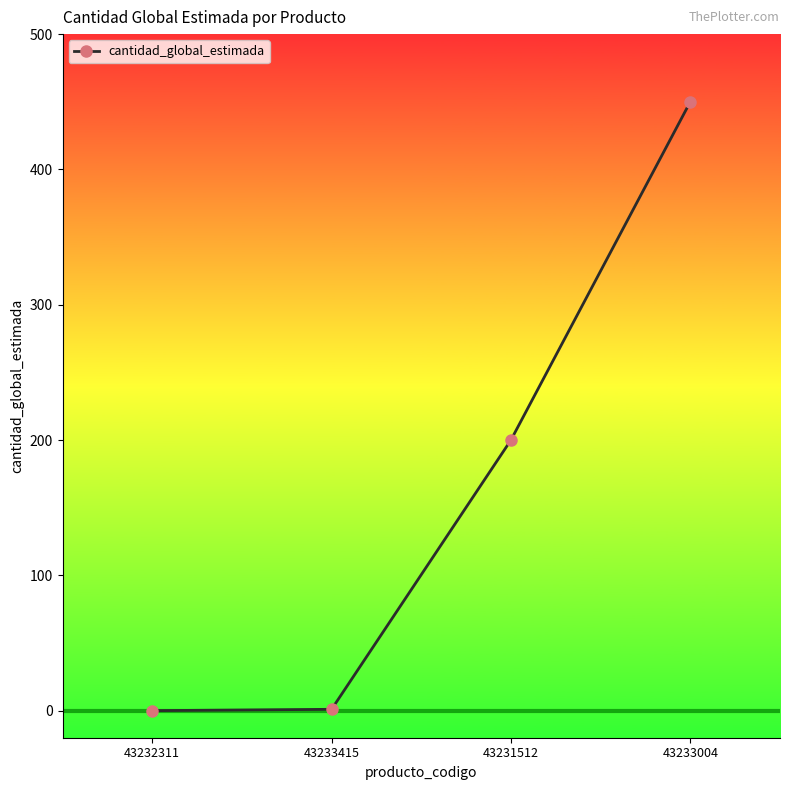

The value at 43233004 is 450. True or false?

True